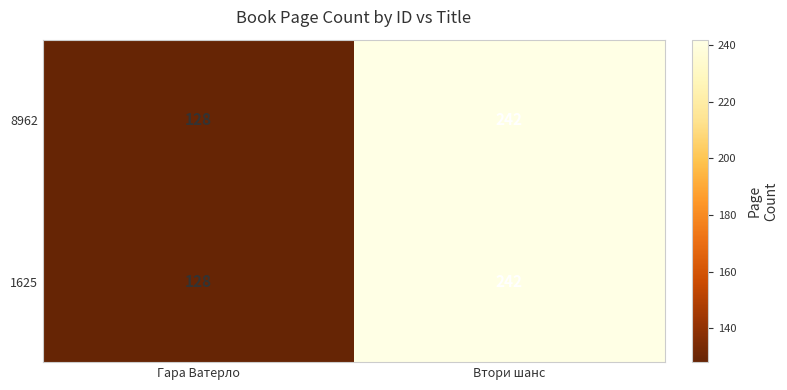

Is the value of 1625 at Втори шанс greater than the value of 8962 at Гара Ватерло?

Yes